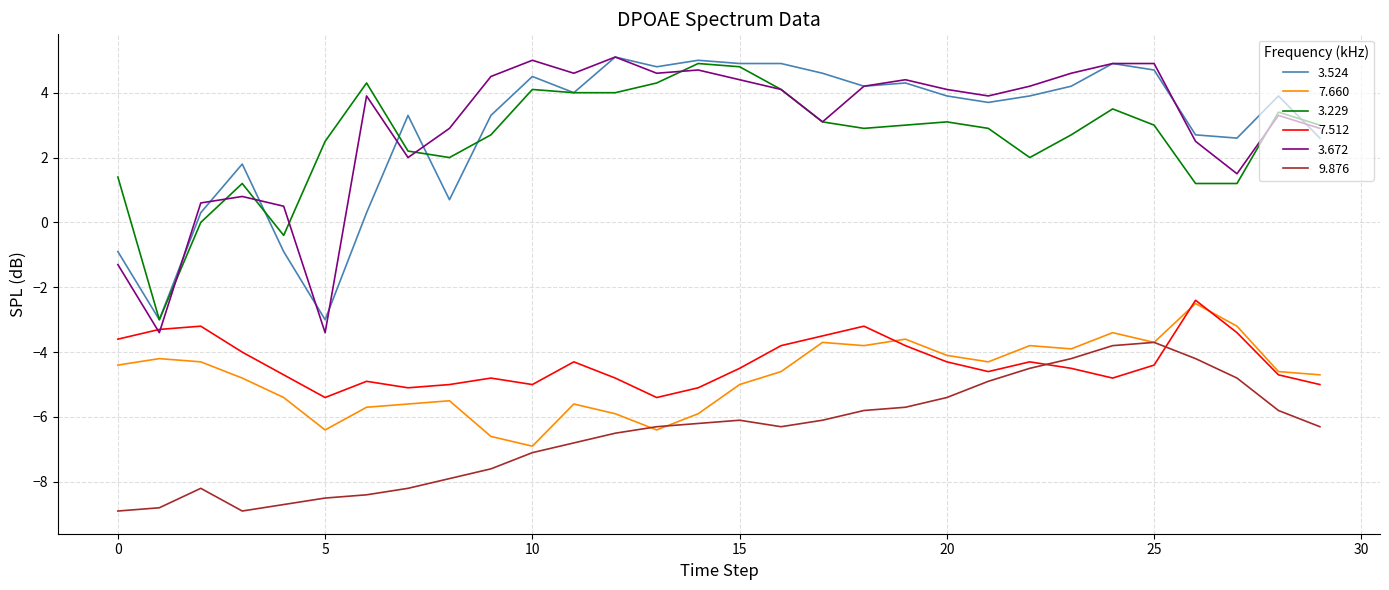

What is the lowest value of the 3.524 series?

-3.0